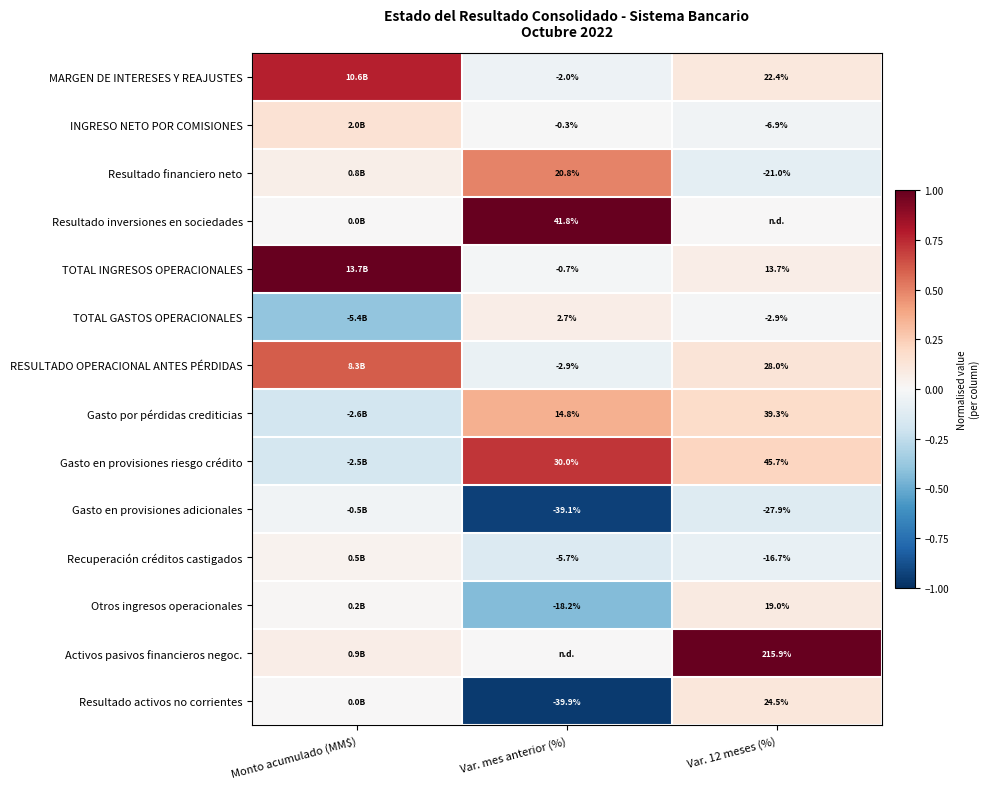

How many data points in MARGEN DE INTERESES Y REAJUSTES are above 0?

2